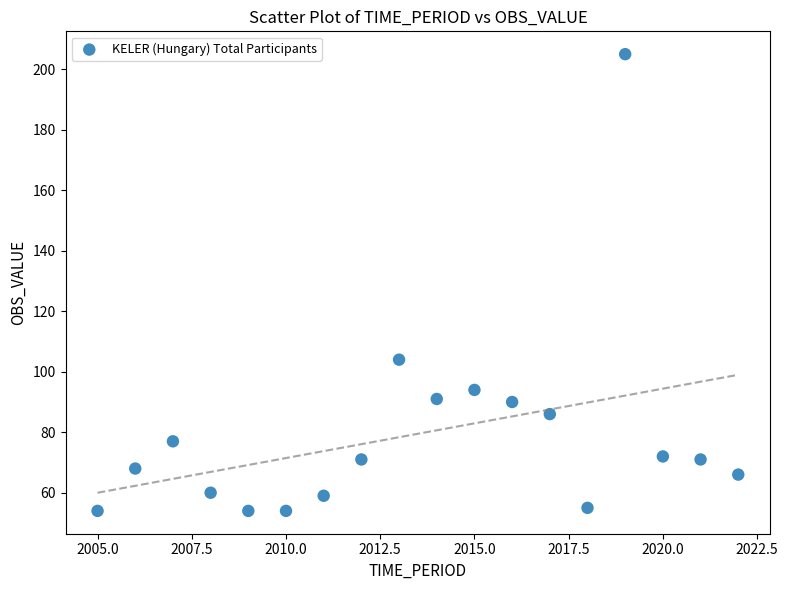

What Y value in the scatter plot is closest to 129?

104